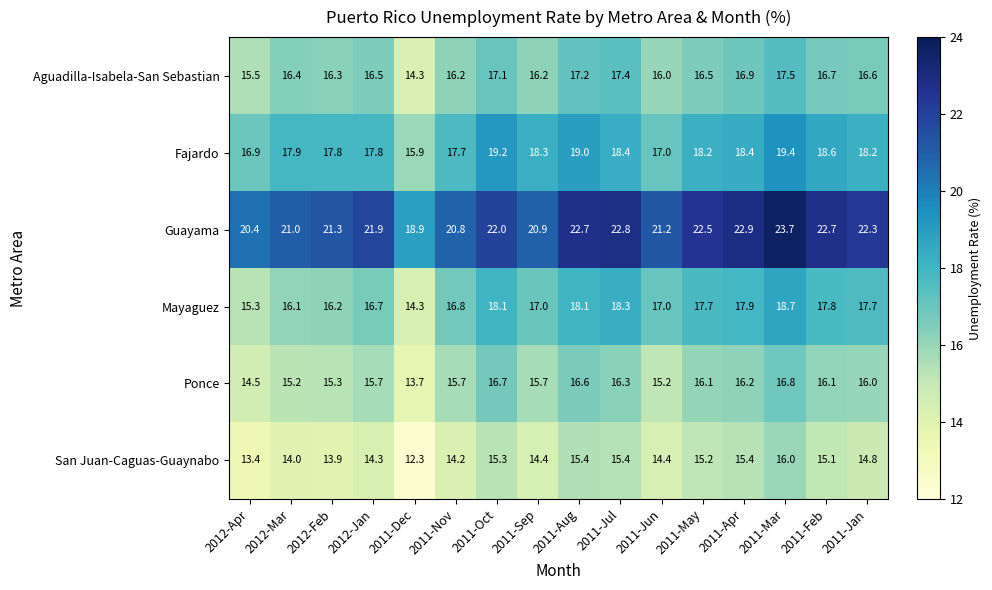

Which series has the largest range (max minus min)?

Guayama